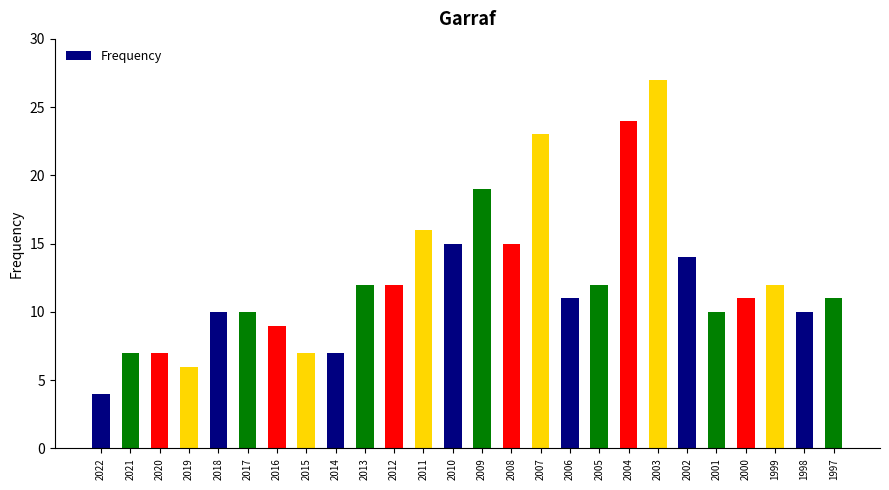

Is it true that the value at 2018 is 10?

True